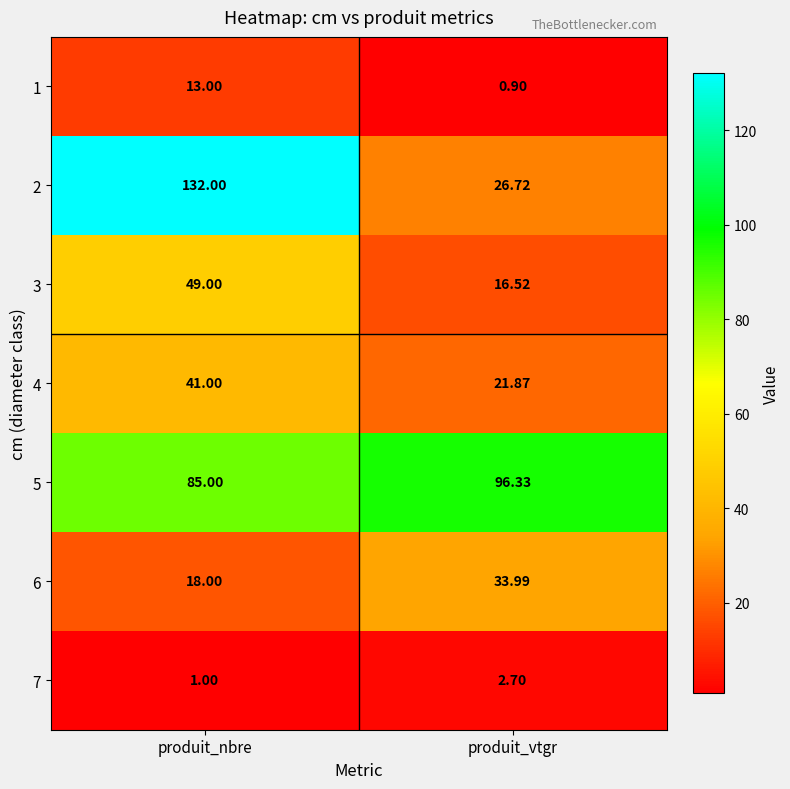

What is the spread (max minus min) of values at produit_nbre?

131.0